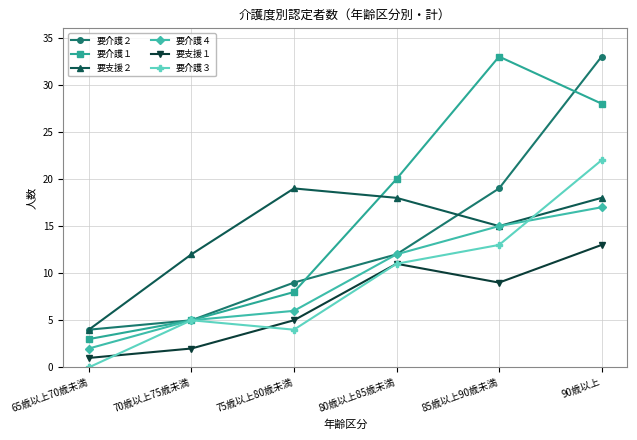

Does the chart display data point markers on the line(s)?

Yes